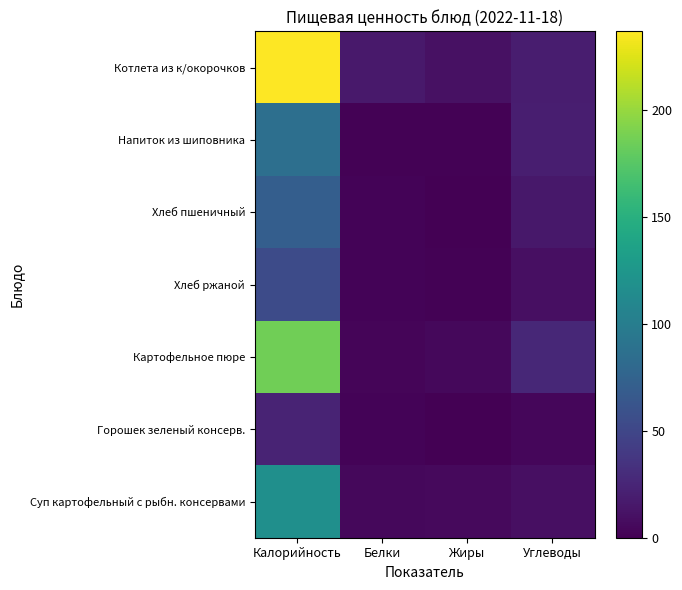

Rank the series at Калорийность from lowest to highest value.

Горошек зеленый консерв., Хлеб ржаной, Хлеб пшеничный, Напиток из шиповника, Суп картофельный с рыбн. консервами, Картофельное пюре, Котлета из к/окорочков